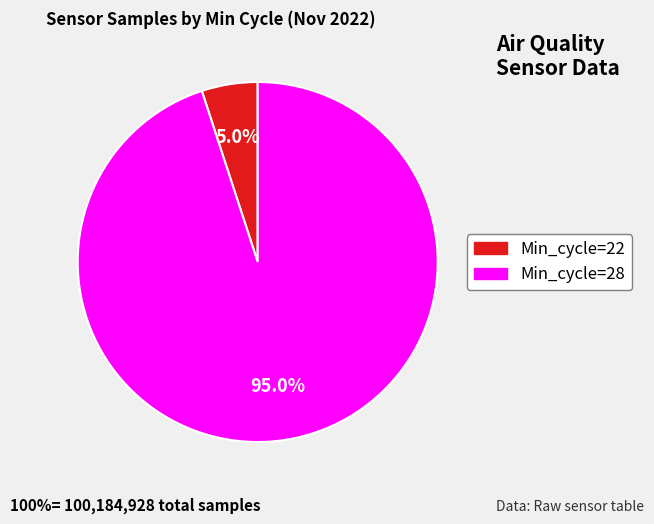

Does any single category account for the majority?

Yes